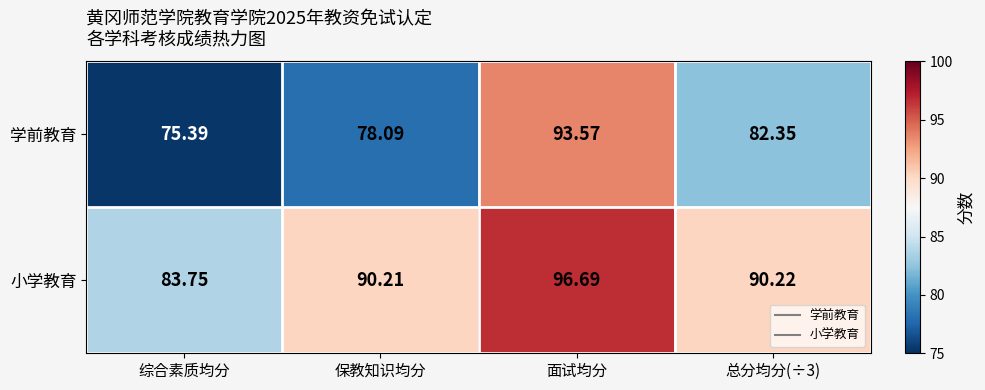

List the series in order of their peak value, highest first.

小学教育, 学前教育